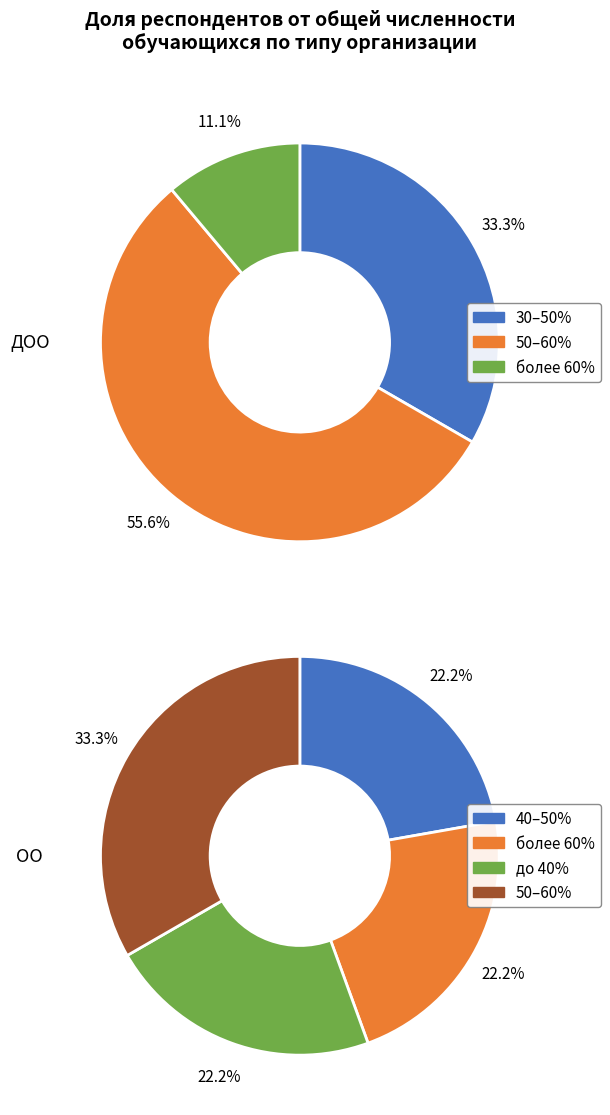

Does 2 account for over 50% of the chart?

No